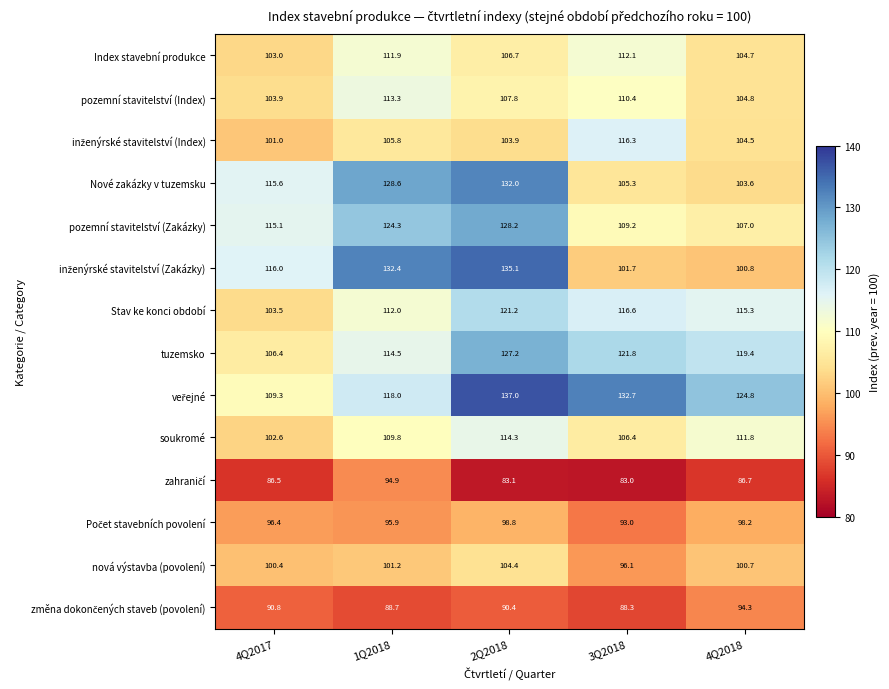

Is it true that soukromé equals 114.3 at 2Q2018?

True